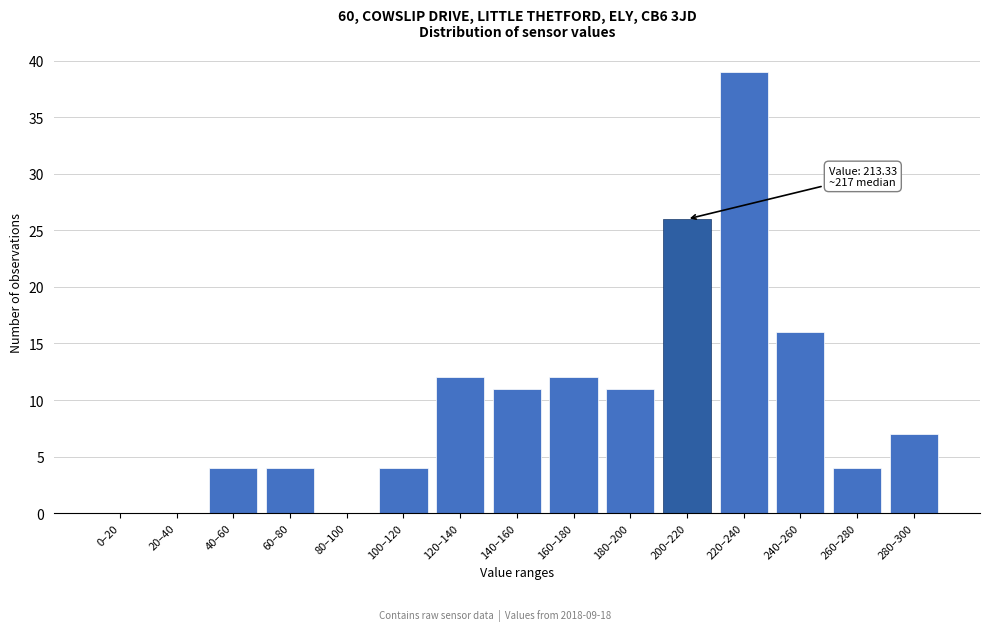

Reading left to right, transcribe all the data shown in this chart.

0–20=0	20–40=0	40–60=4	60–80=4	80–100=0	100–120=4	120–140=12	140–160=11	160–180=12	180–200=11	200–220=26	220–240=39	240–260=16	260–280=4	280–300=7